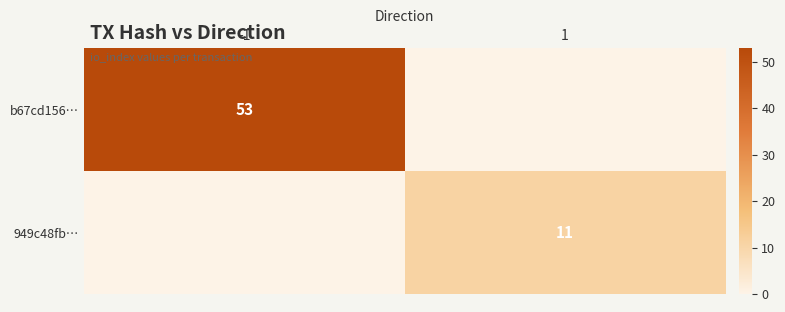

True or false: b67cd156… has a value of 53 at -1.

True